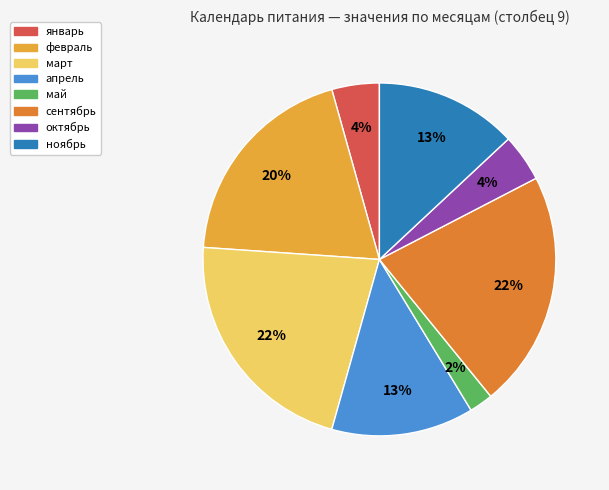

What percentage is the январь slice, to the nearest percent?

4%